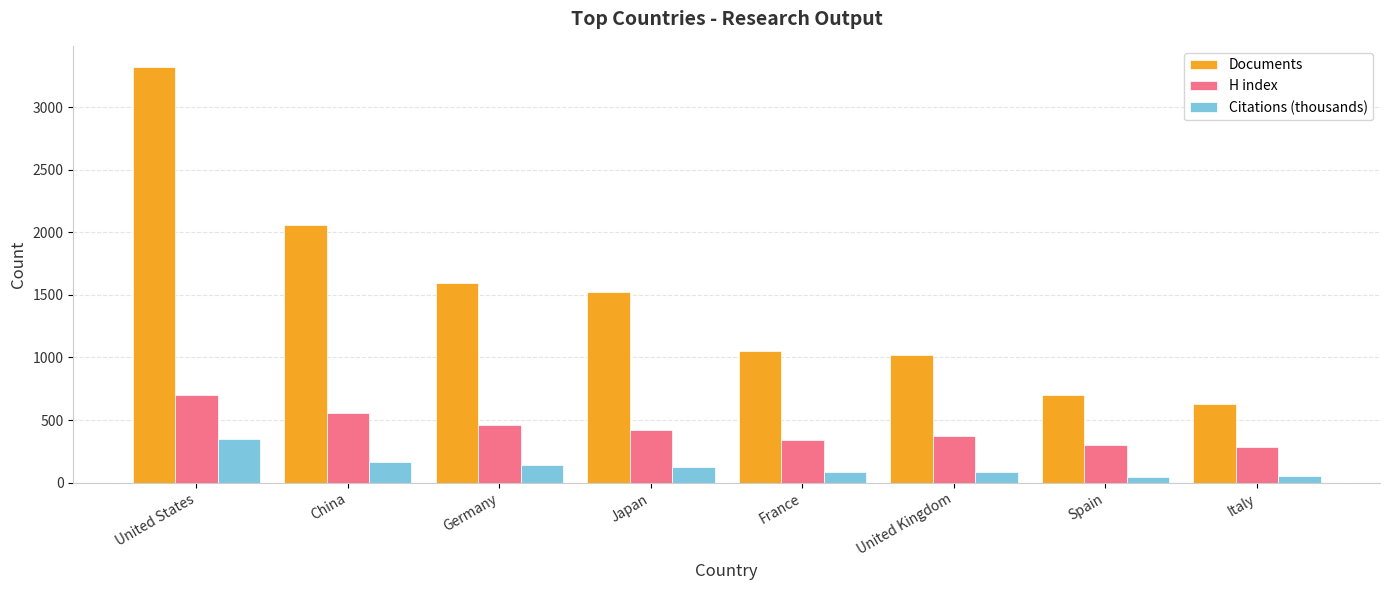

The H index series shows 627.4 at Japan. True or false?

False